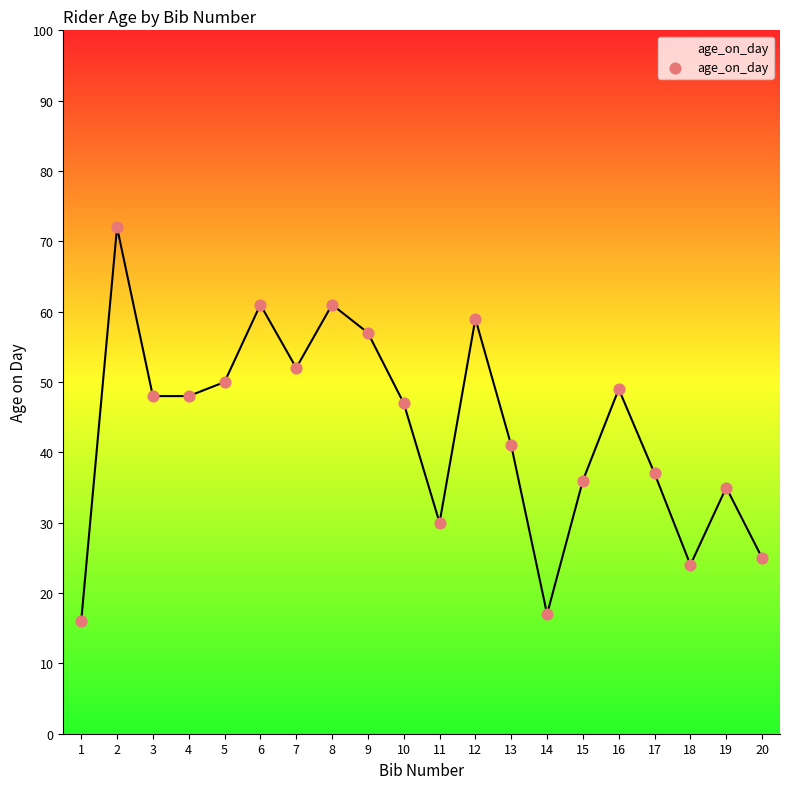

What is the change in value from 9 to 18?

-33